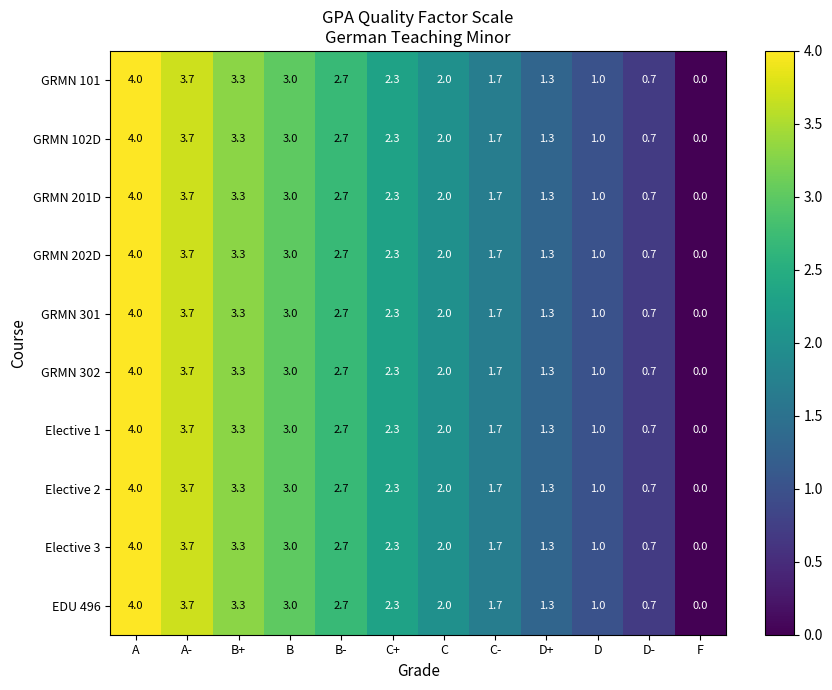

Rank the categories by Elective 1 value from highest to lowest.

A, A-, B+, B, B-, C+, C, C-, D+, D, D-, F